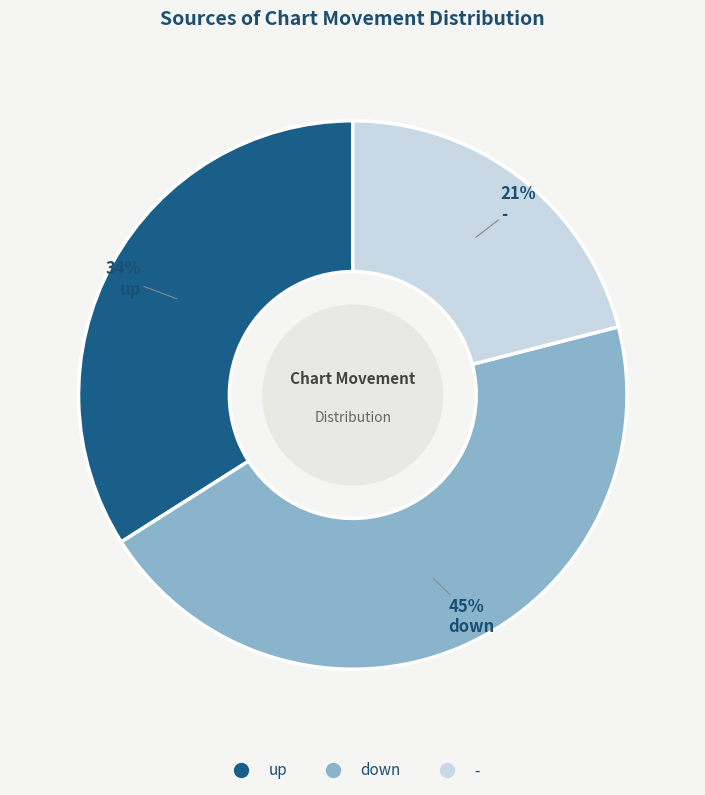

To the nearest percent, what is the combined percentage of - and down?

66%